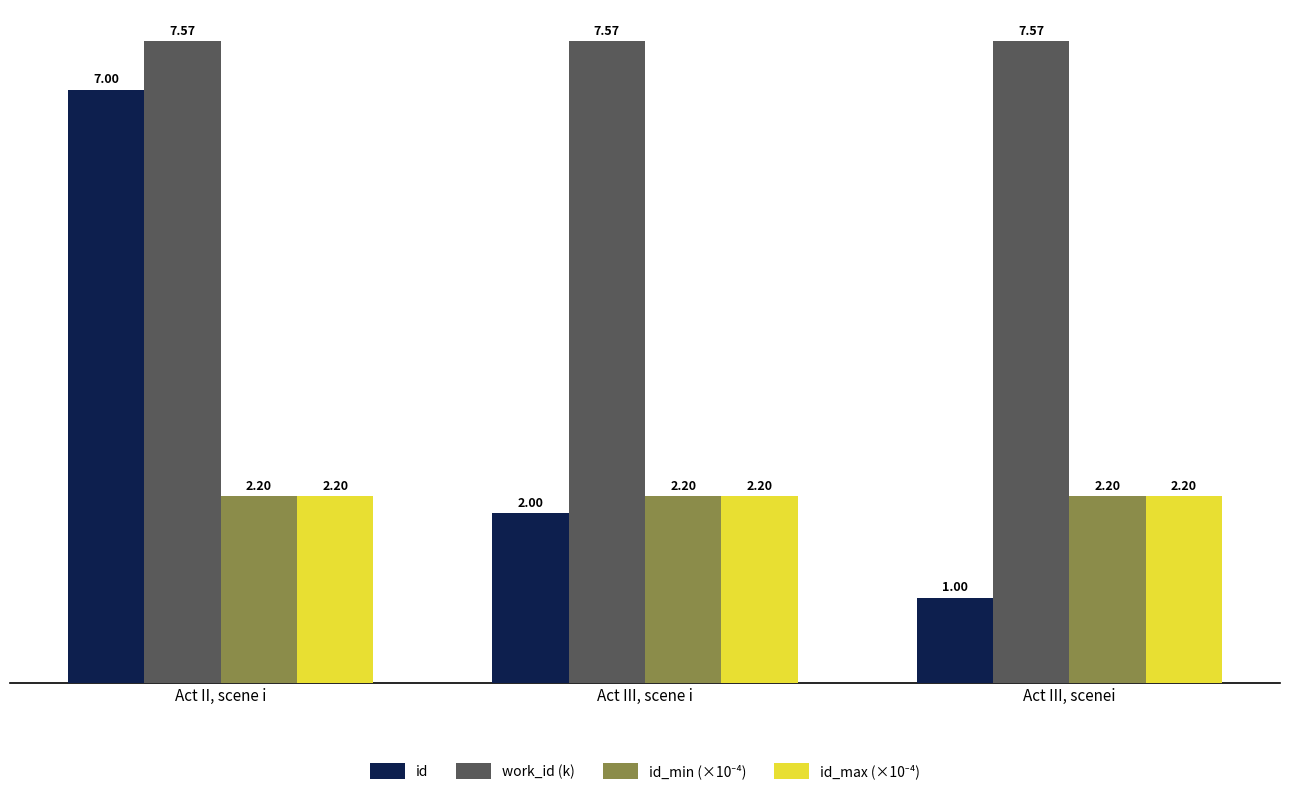

What is the difference between the id values at Act III, scenei and Act III, scene i?

1.0